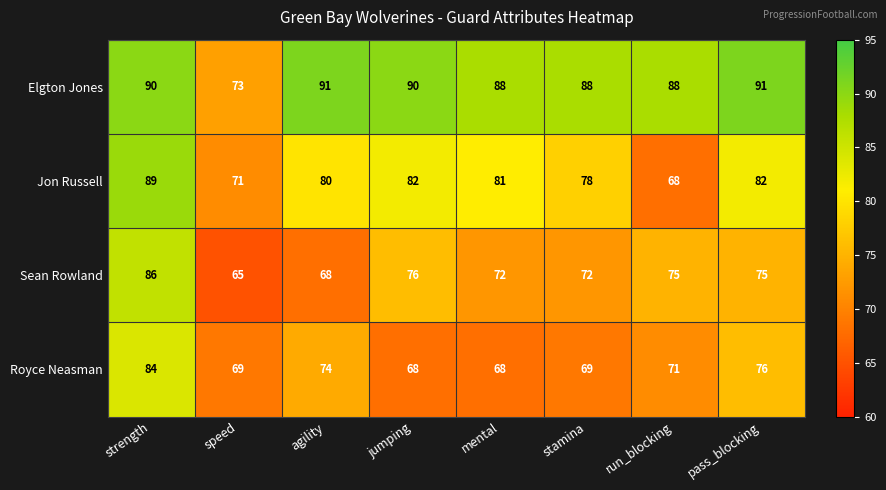

What is the highest value of the Royce Neasman series?

84